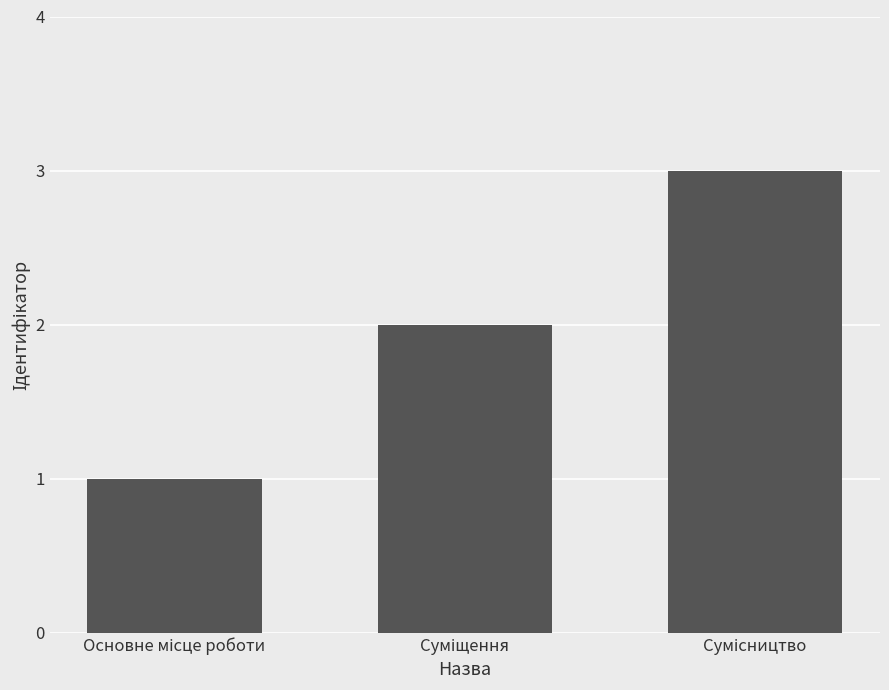

What is the minimum value shown in the chart?

1